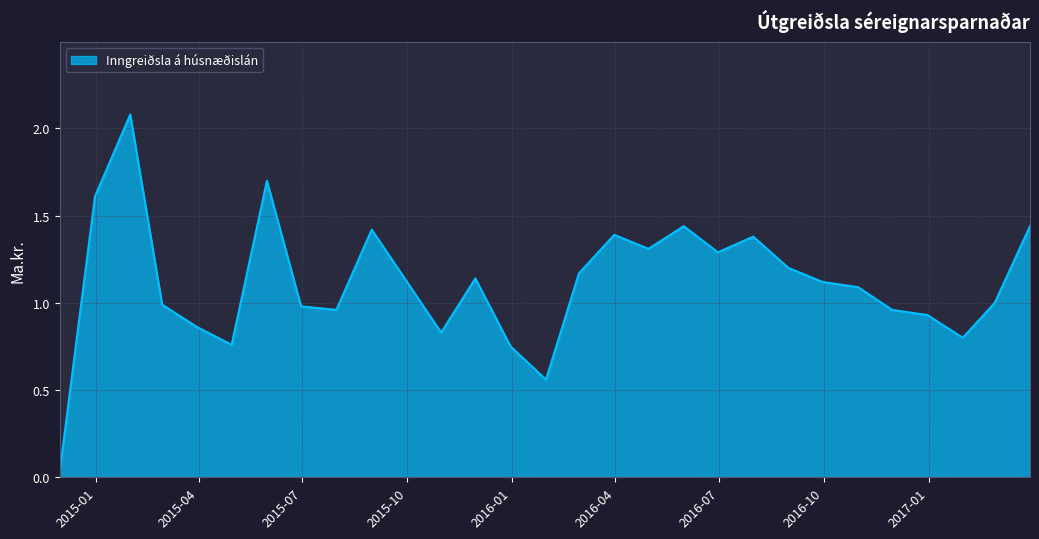

Does the chart have visible grid lines?

Yes